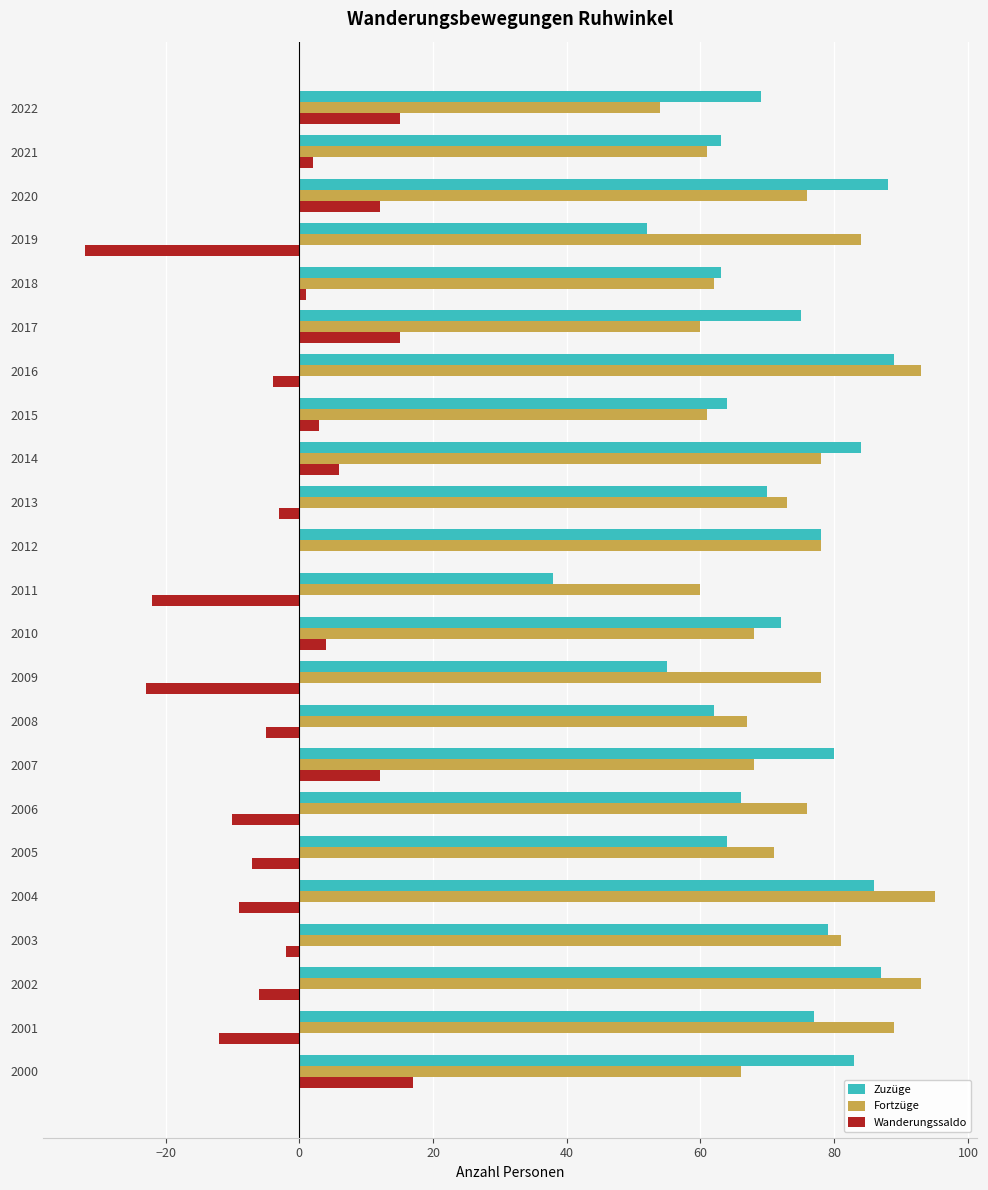

What is the greatest value displayed?

95